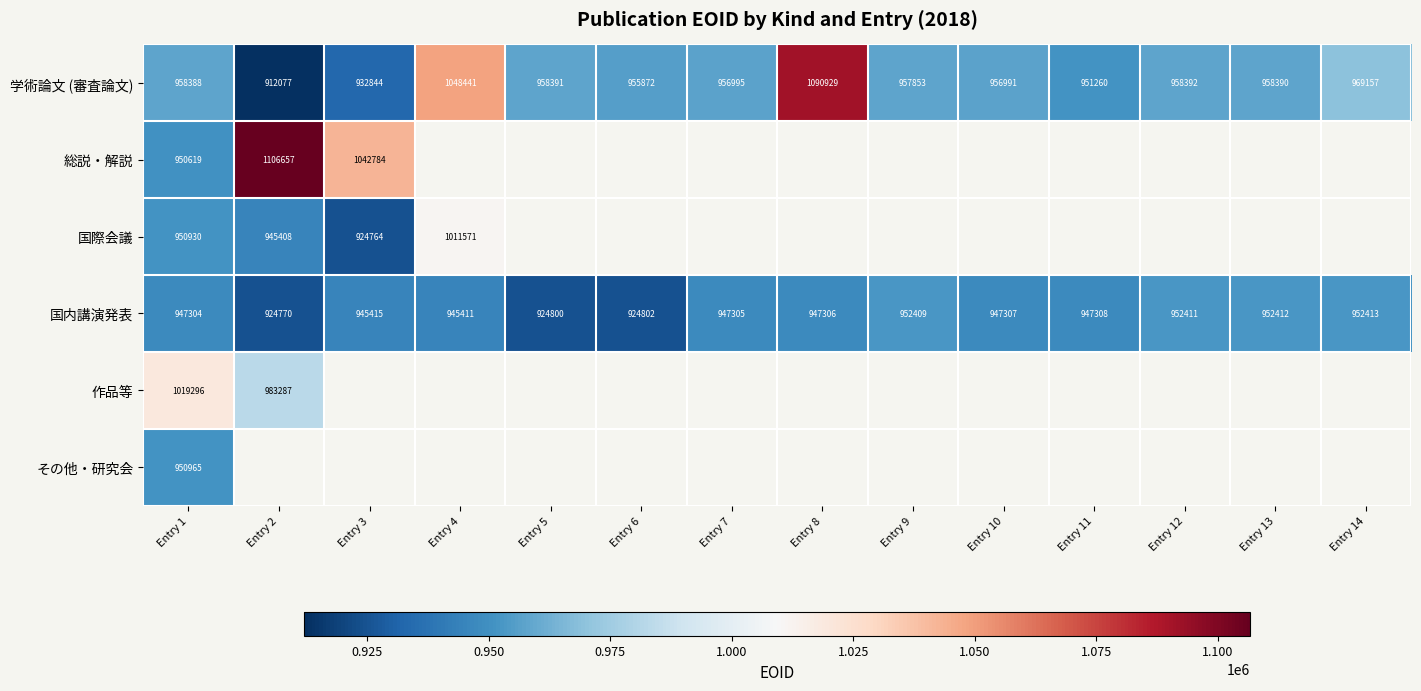

At which label is 学術論文 (審査論文) closest to 1001503?

Entry 14